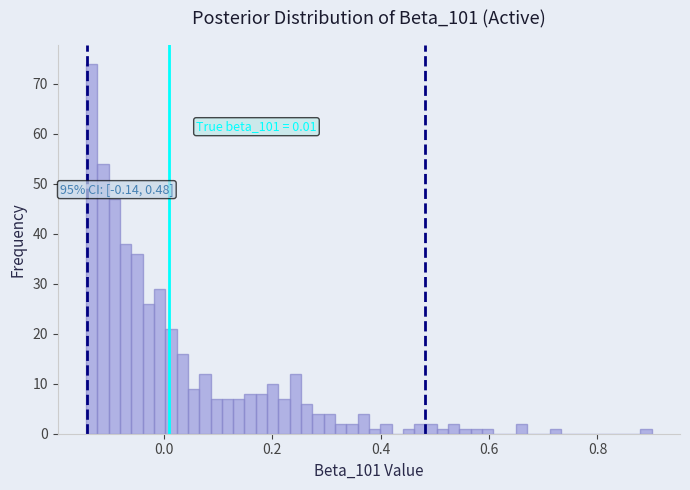

Around what value on the x-axis is the tallest bar? Give the approximate position of its centre, as read against the axis.

-0.14